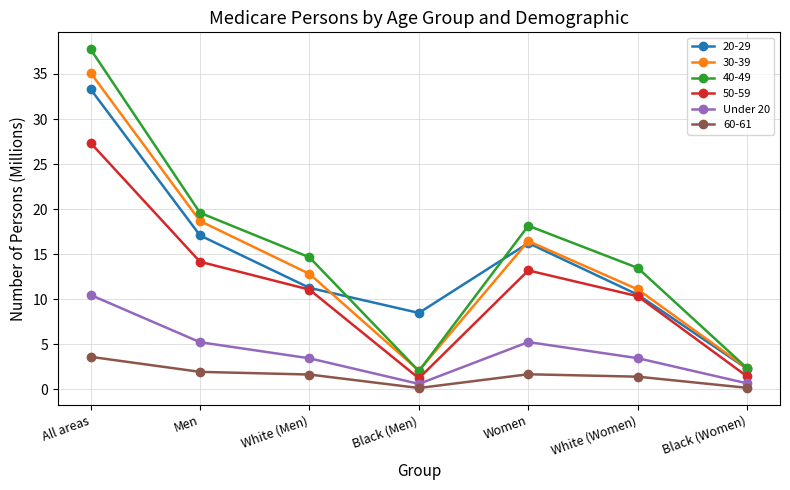

Which series has the largest range (max minus min)?

40-49